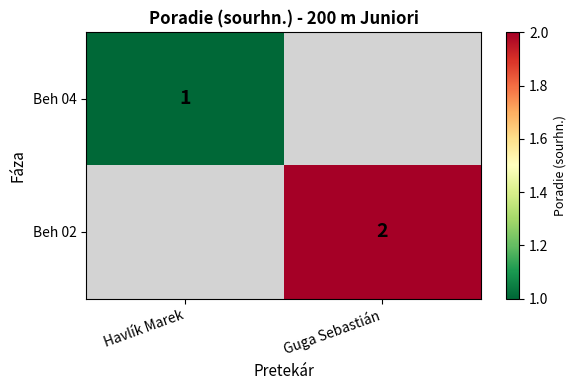

Which has a higher value, Havlík Marek or Guga Sebastián?

Guga Sebastián